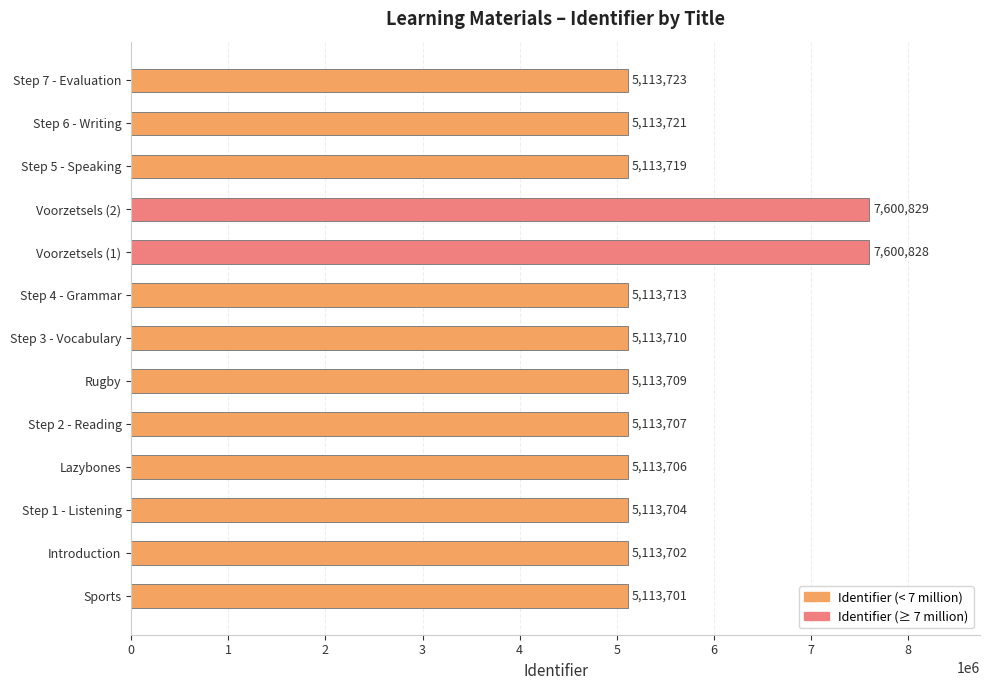

List the labels in order of value, smallest first.

Sports, Introduction, Step 1 - Listening, Lazybones, Step 2 - Reading, Rugby, Step 3 - Vocabulary, Step 4 - Grammar, Step 5 - Speaking, Step 6 - Writing, Step 7 - Evaluation, Voorzetsels (1), Voorzetsels (2)